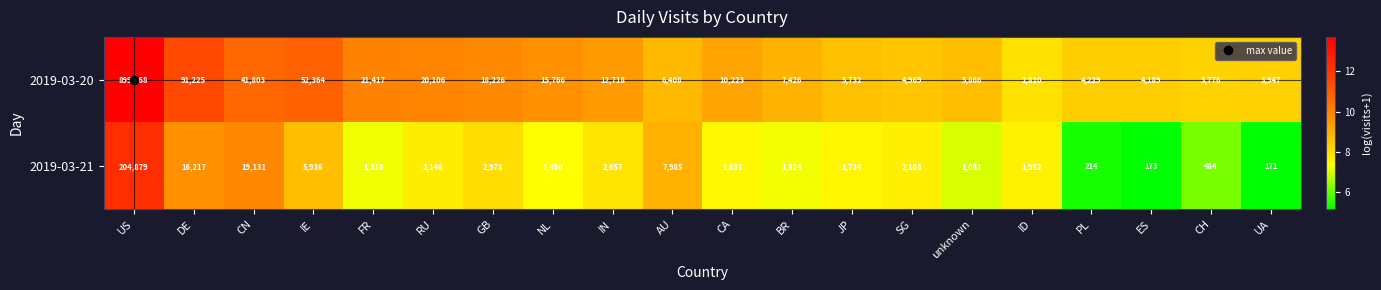

What is the total value across all series at CN?

60934